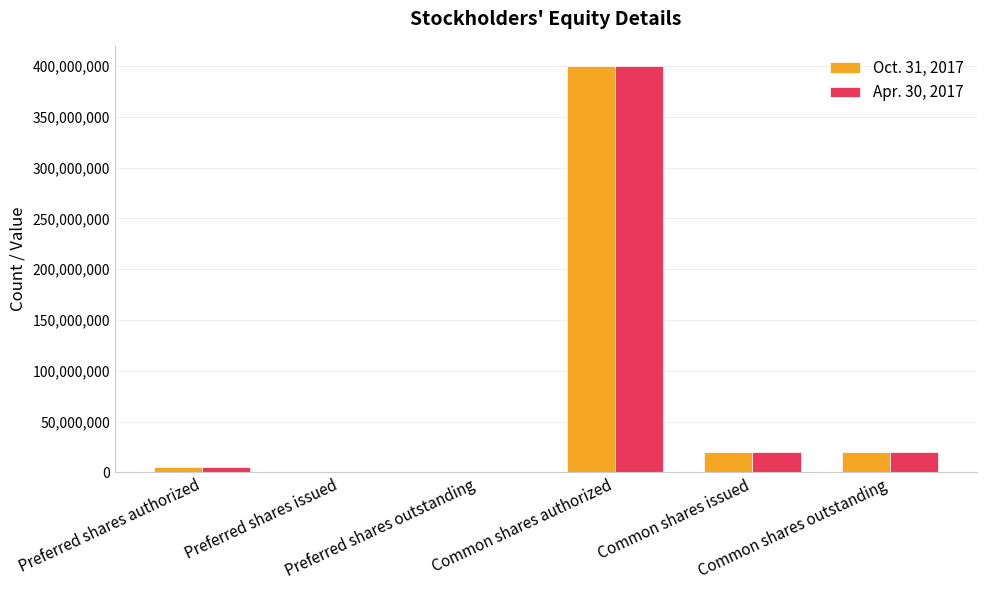

What is the greatest value displayed?

400000000